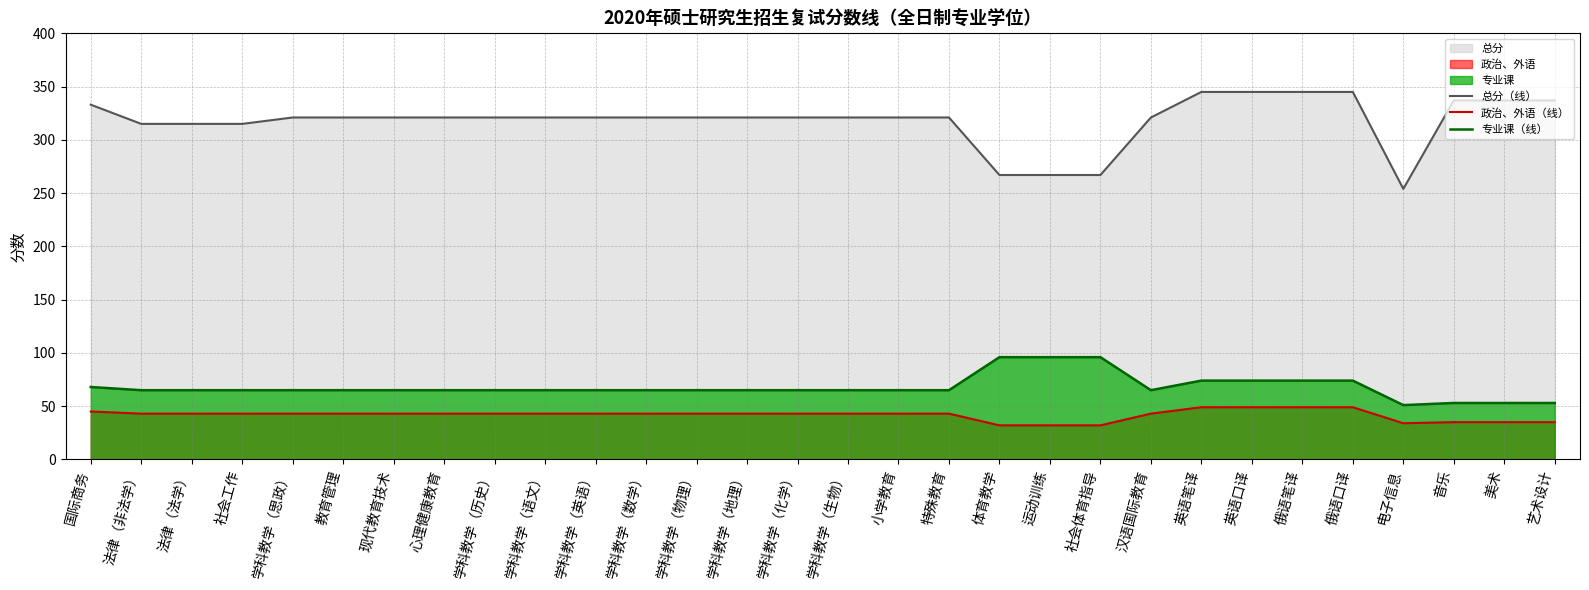

Does the chart have visible grid lines?

Yes